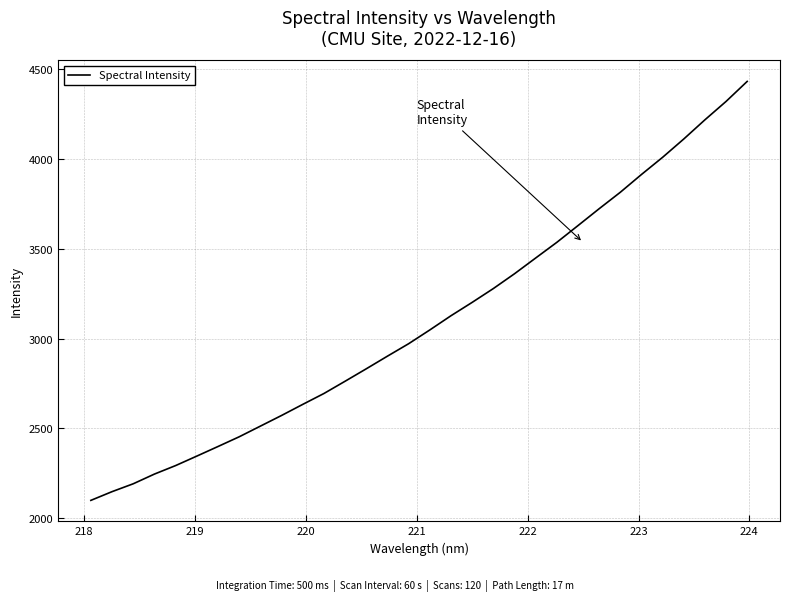

What is the difference between the maximum and minimum values?

2333.8